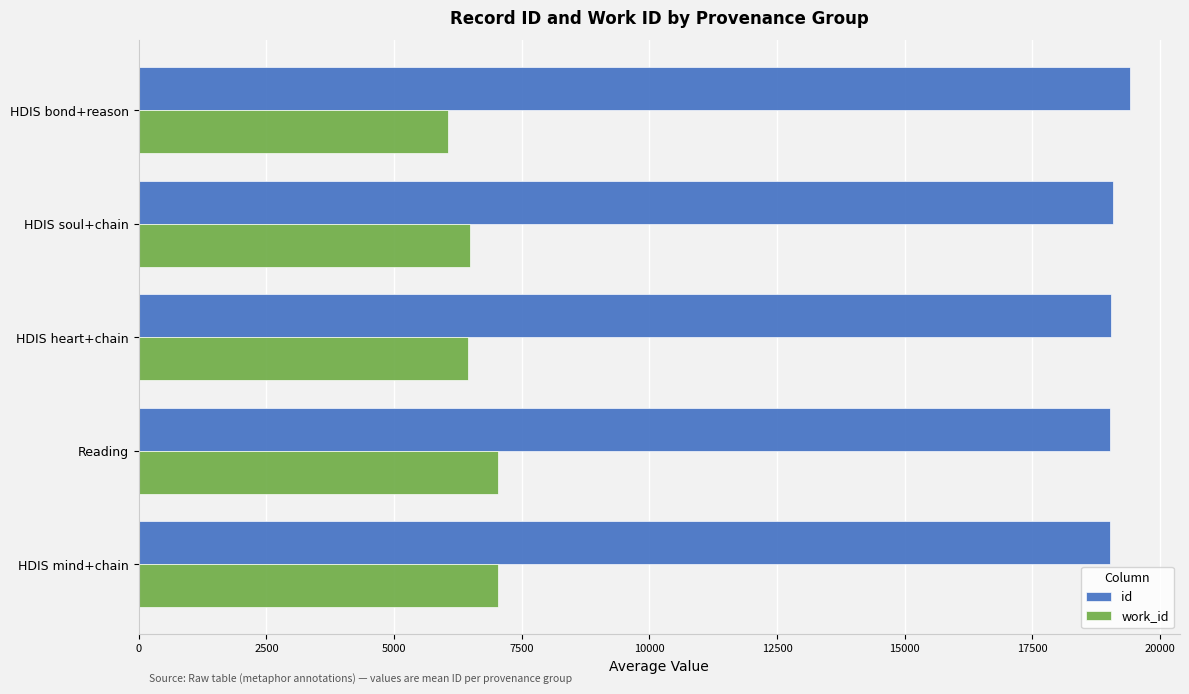

What is the difference between the work_id values at Reading and HDIS bond+reason?

984.0